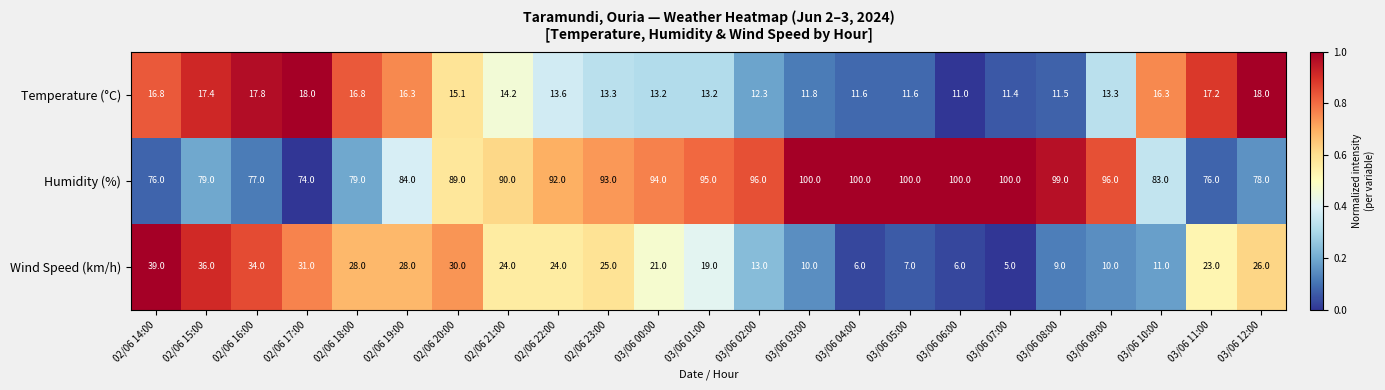

List the series in order of their peak value, lowest first.

Temperature (°C), Wind Speed (km/h), Humidity (%)